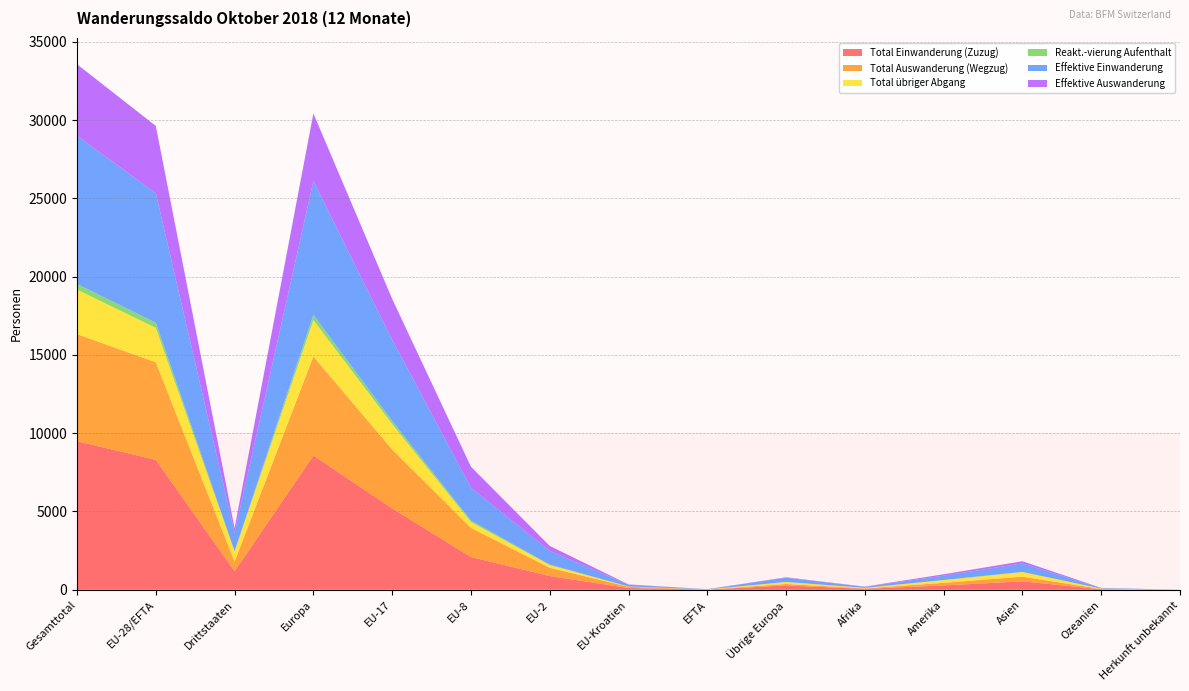

Reading right to left, list all the values displayed in this chart.

Total Einwanderung (Zuzug): Herkunft unbekannt=1	Ozeanien=35	Asien=539	Amerika=278	Afrika=61	Übrige Europa=275	EFTA=11	EU-Kroatien=115	EU-2=878	EU-8=2095	EU-17=5200	Europa=8574	Drittstaaten=1189	EU-28/EFTA=8299	Gesamttotal=9488
Total Auswanderung (Wegzug): Herkunft unbekannt=0	Ozeanien=16	Asien=300	Amerika=166	Afrika=30	Übrige Europa=96	EFTA=8	EU-Kroatien=78	EU-2=527	EU-8=1860	EU-17=3758	Europa=6327	Drittstaaten=608	EU-28/EFTA=6231	Gesamttotal=6839
Total übriger Abgang: Herkunft unbekannt=0	Ozeanien=24	Asien=293	Amerika=172	Afrika=32	Übrige Europa=126	EFTA=6	EU-Kroatien=17	EU-2=171	EU-8=378	EU-17=1624	Europa=2322	Drittstaaten=647	EU-28/EFTA=2196	Gesamttotal=2843
Reakt.-vierung Aufenthalt: Herkunft unbekannt=0	Ozeanien=2	Asien=10	Amerika=10	Afrika=2	Übrige Europa=4	EFTA=0	EU-Kroatien=2	EU-2=34	EU-8=94	EU-17=199	Europa=333	Drittstaaten=28	EU-28/EFTA=329	Gesamttotal=357
Effektive Einwanderung: Herkunft unbekannt=1	Ozeanien=35	Asien=539	Amerika=278	Afrika=61	Übrige Europa=272	EFTA=11	EU-Kroatien=115	EU-2=876	EU-8=2086	EU-17=5186	Europa=8546	Drittstaaten=1186	EU-28/EFTA=8274	Gesamttotal=9460
Effektive Auswanderung: Herkunft unbekannt=0	Ozeanien=11	Asien=141	Amerika=88	Afrika=17	Übrige Europa=26	EFTA=4	EU-Kroatien=16	EU-2=315	EU-8=1346	EU-17=2613	Europa=4320	Drittstaaten=283	EU-28/EFTA=4294	Gesamttotal=4577